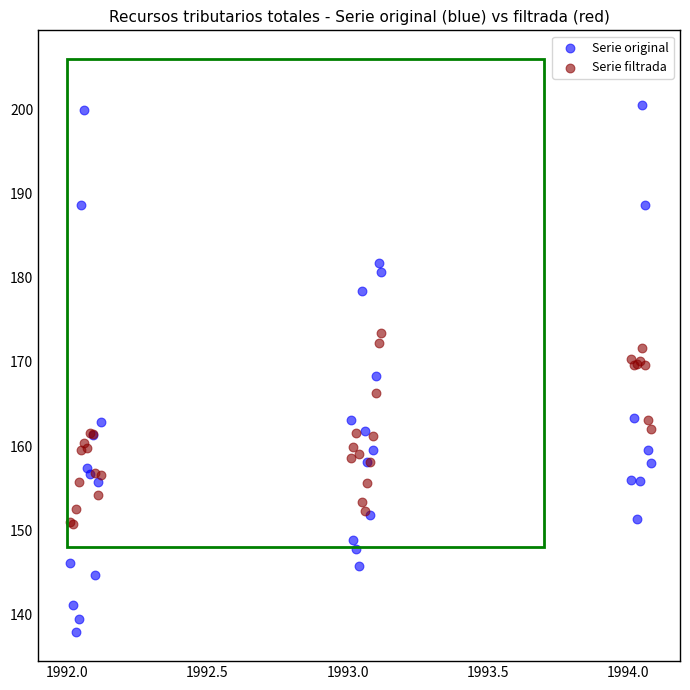

What are all the series names shown in the legend?

Serie original, Serie filtrada